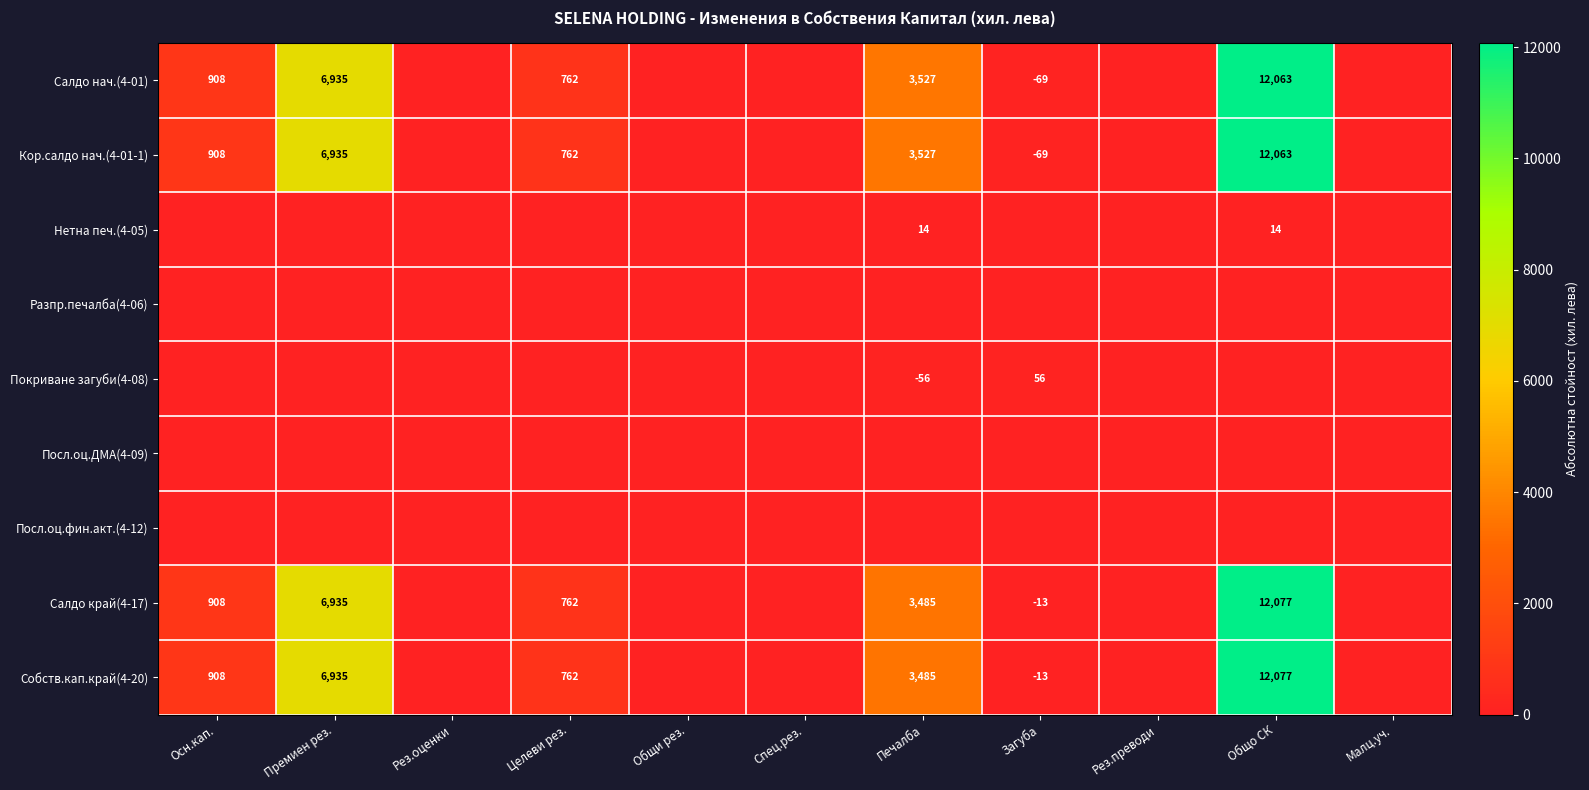

The value of Салдо нач.(4-01) at Общо СК is 3596. True or false?

False